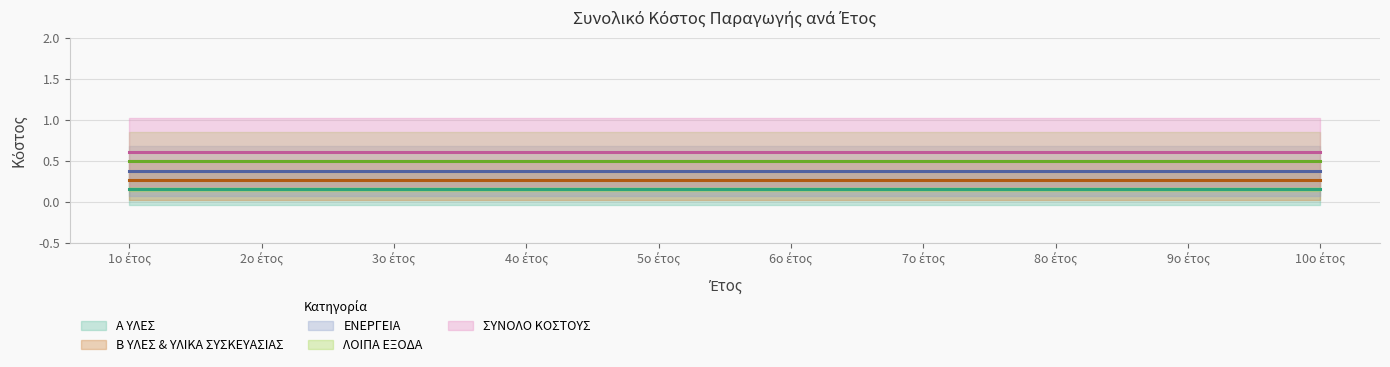

What is the sum of the ΕΝΕΡΓΕΙΑ (κεντρική γραμμή) values at 5ο έτος and 2ο έτος?

0.8